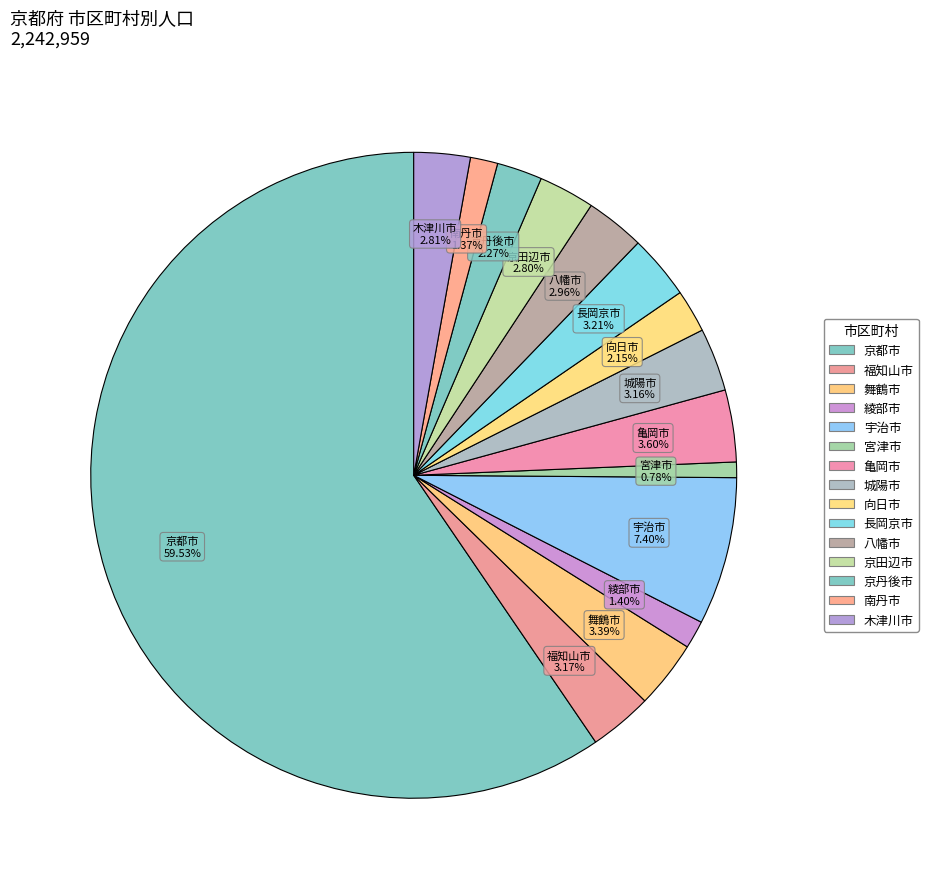

Which slice is the smallest?

宮津市